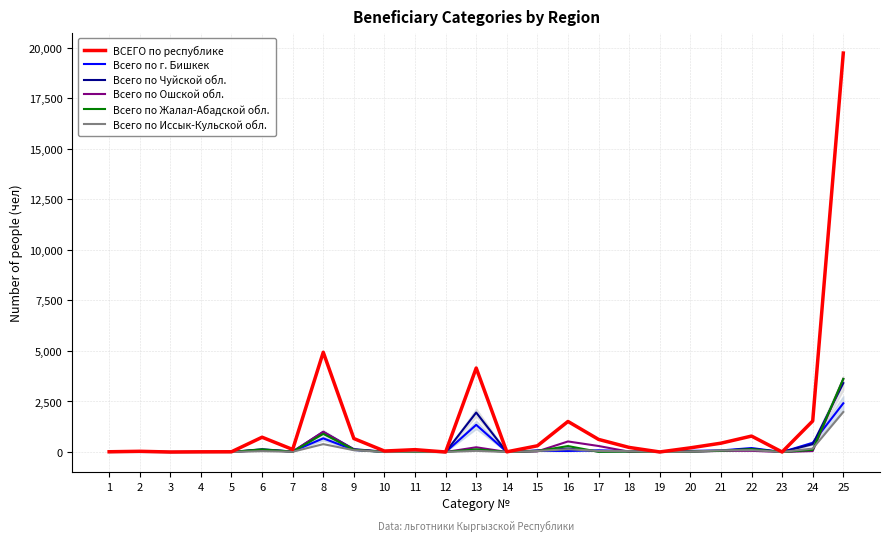

At which category does Всего по Ошской обл. reach its first local valley?

7